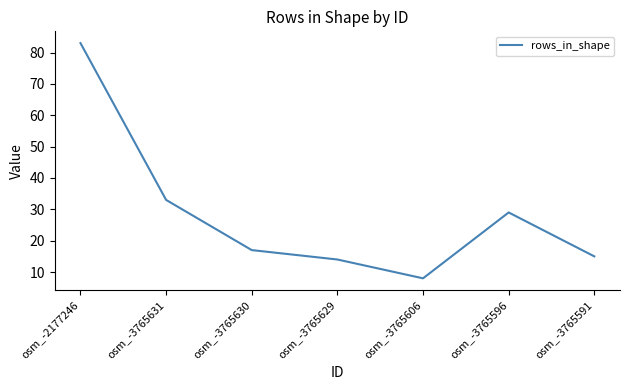

How many interior local peaks (higher than both neighbors) does the data have?

1